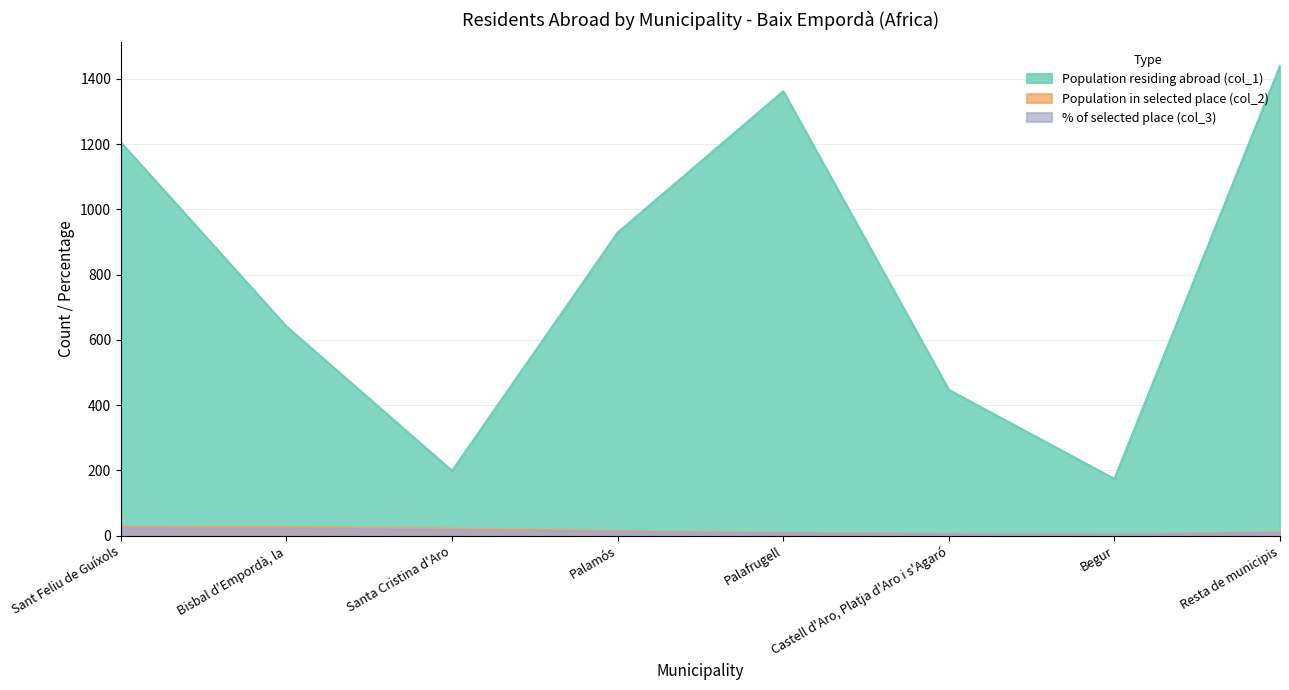

How many data points in Population residing abroad (col_1) are above 929?

3